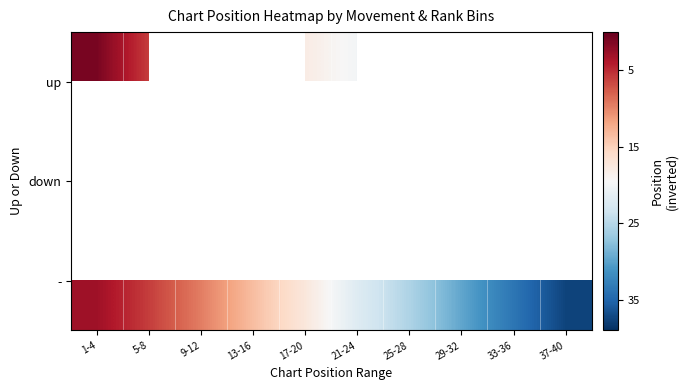

How many categories are shown in the chart?

10